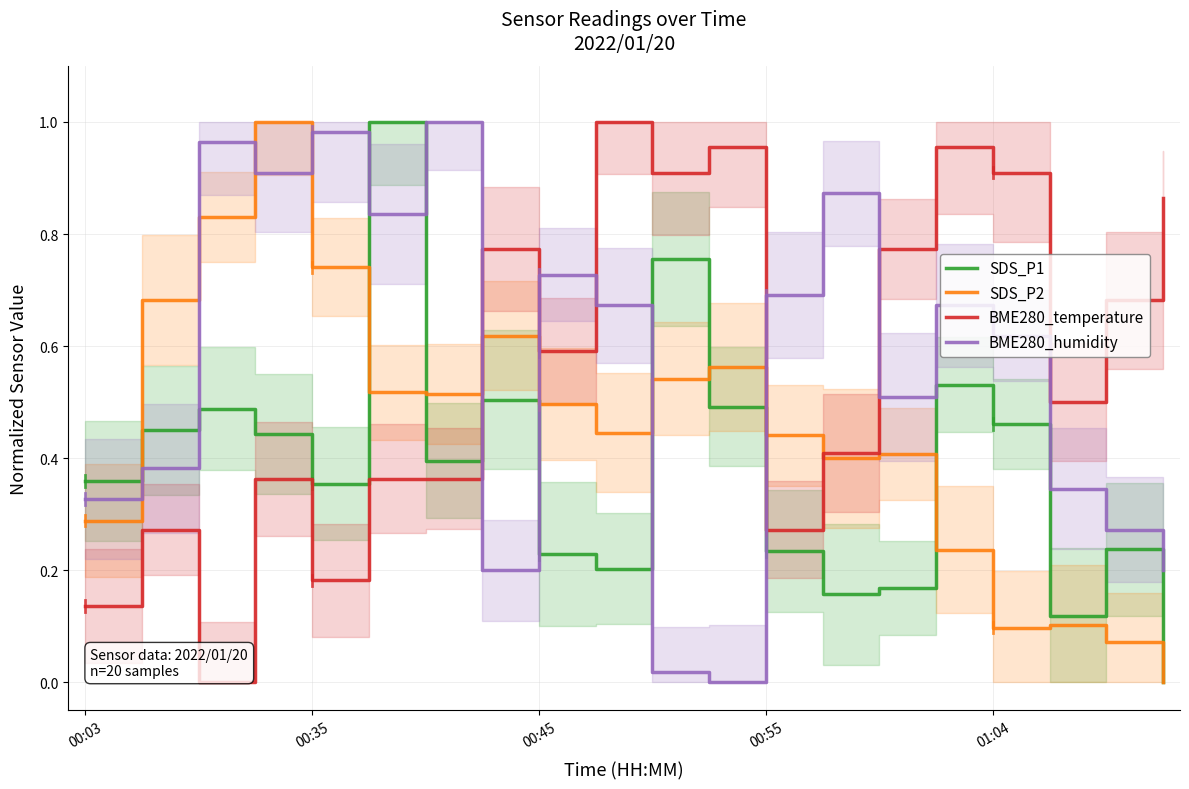

What is the label of the 9th point from the right?

11